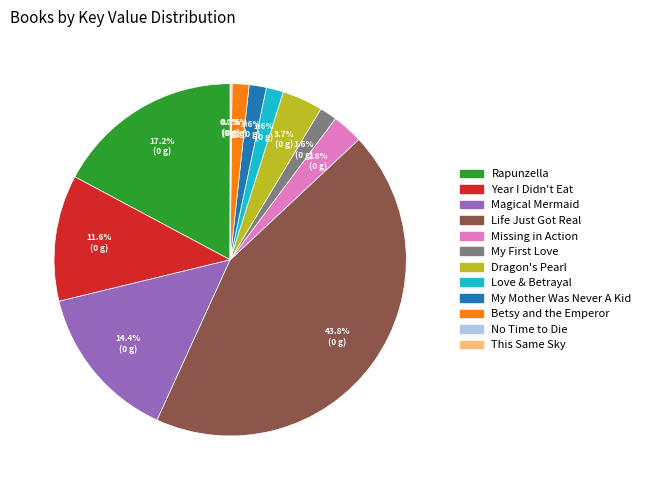

Is there any slice that represents more than half of the pie?

No